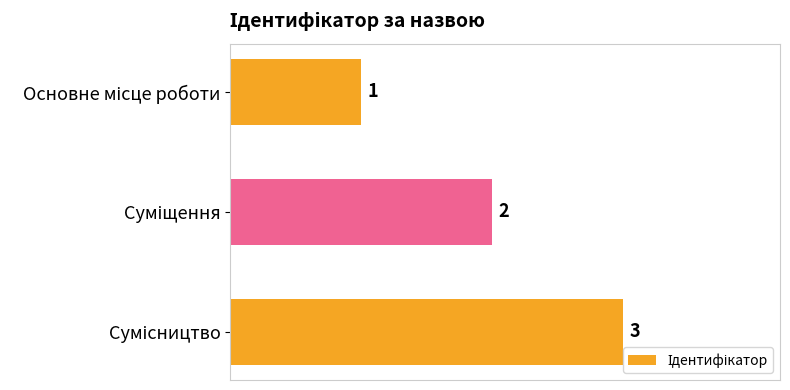

What is the average value?

2